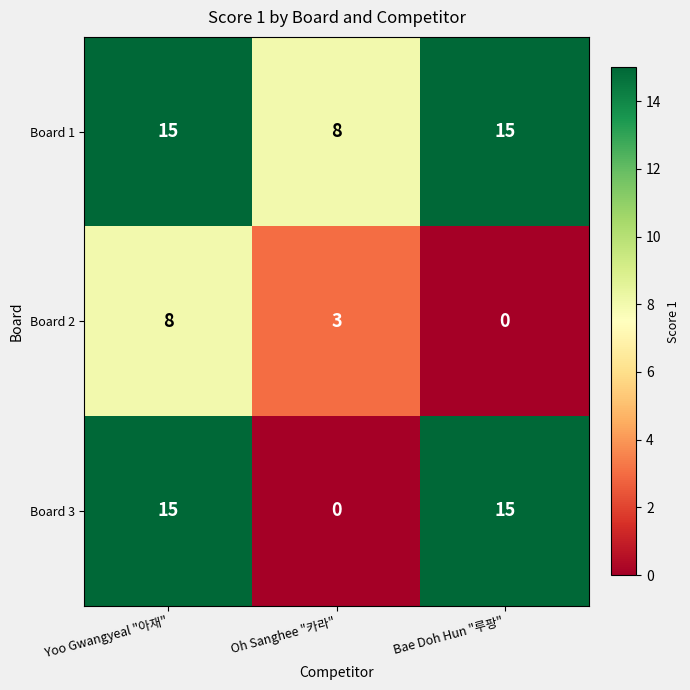

Which series has the widest spread of values?

Board 3